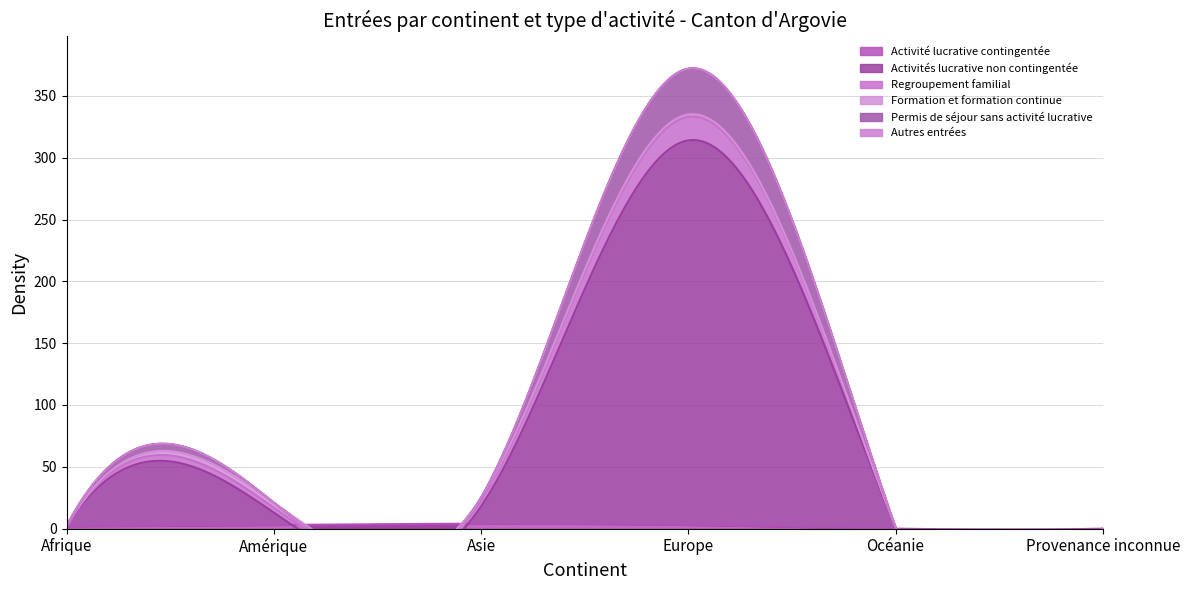

Which series ends up on top after the final intersection of Activité lucrative contingentée and Activités lucrative non contingentée?

Activités lucrative non contingentée